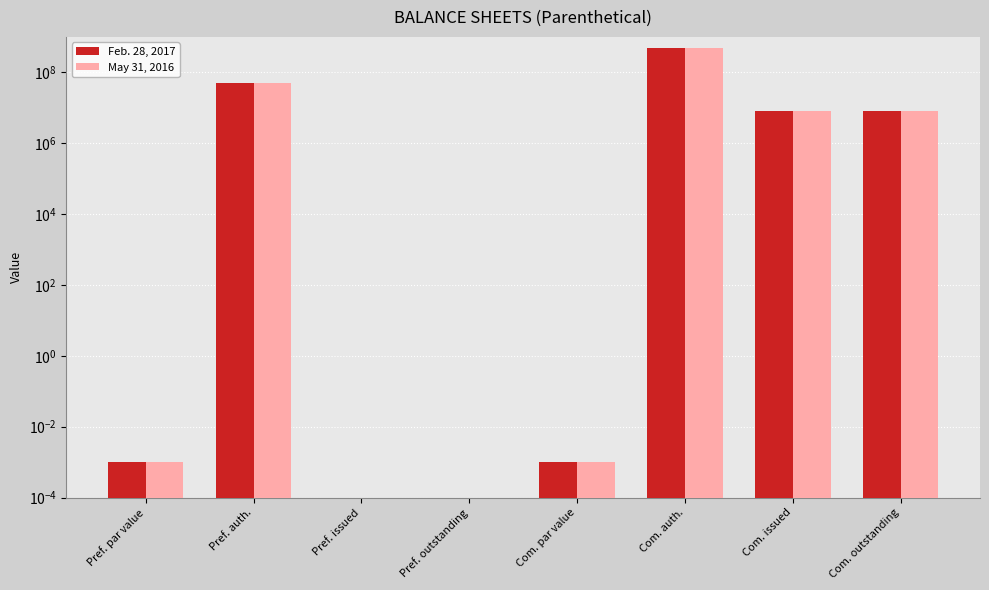

What is the label of the 6th bar from the left?

Com. auth.